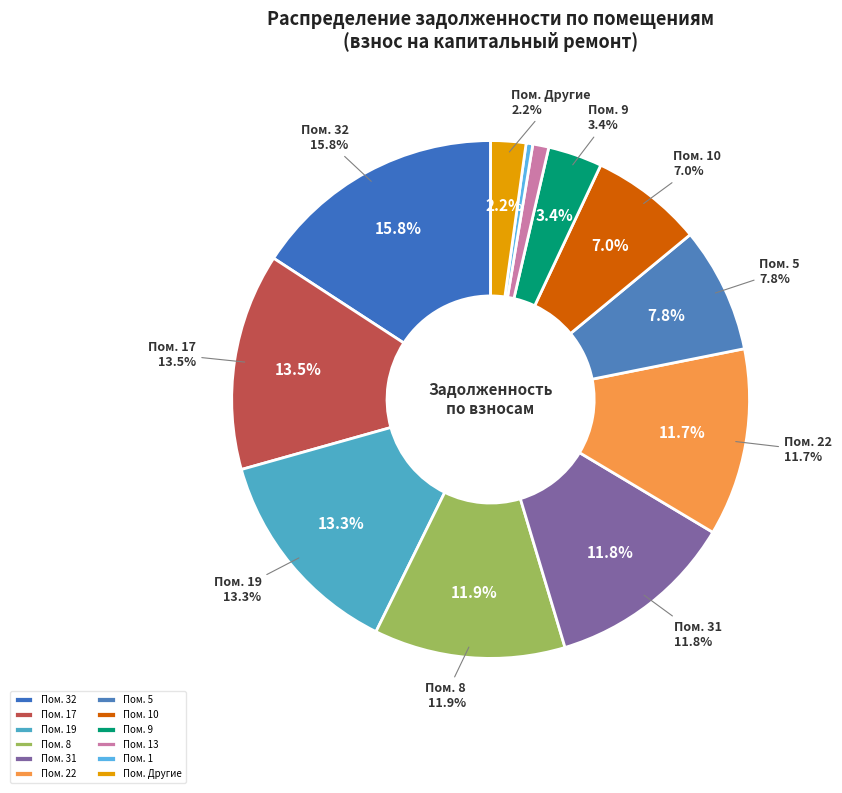

To the nearest percent, what percentage of the pie is 17?

14%